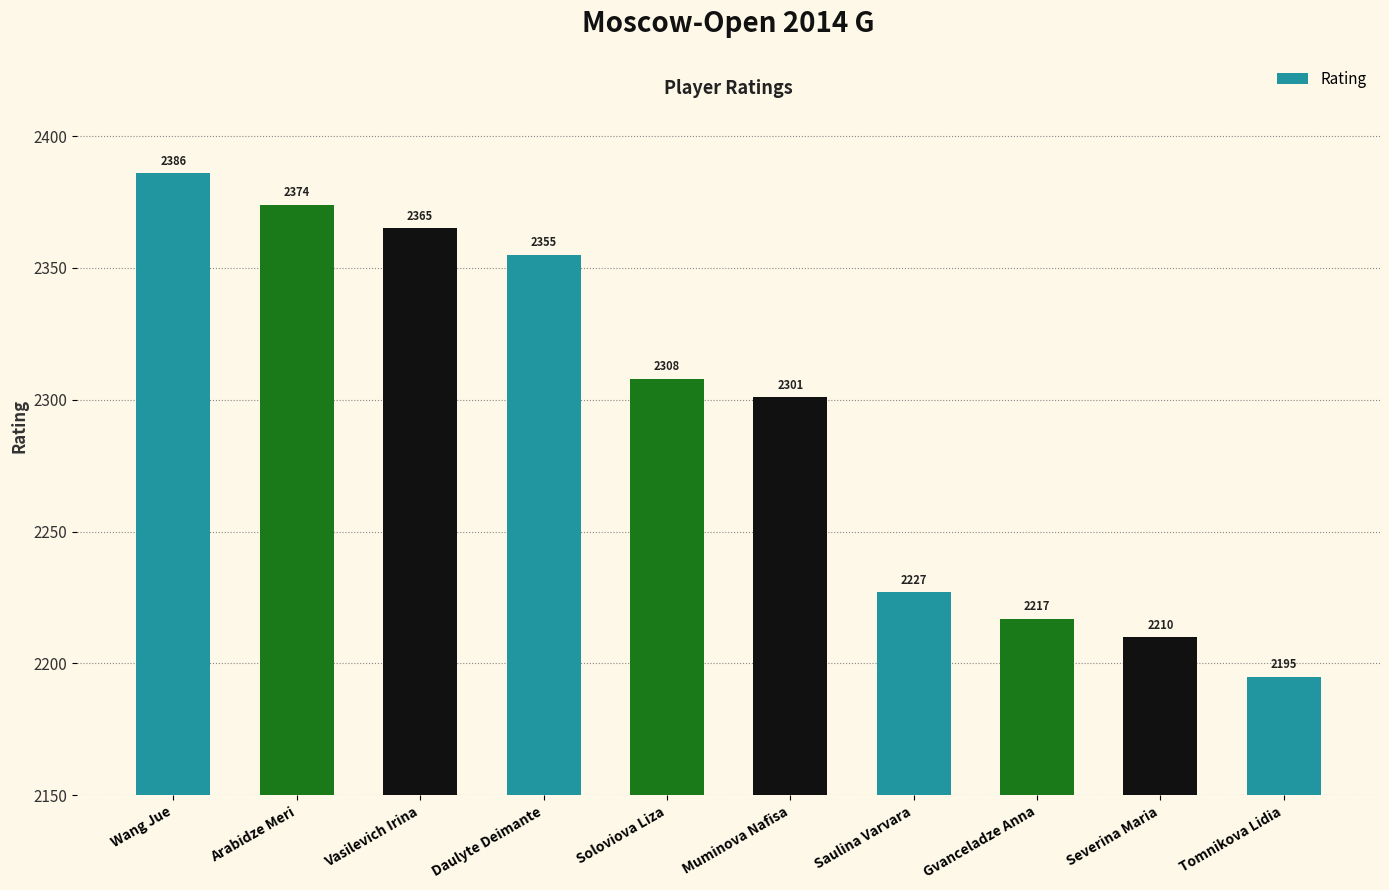

Is it true that the value at Daulyte Deimante is 3158?

False